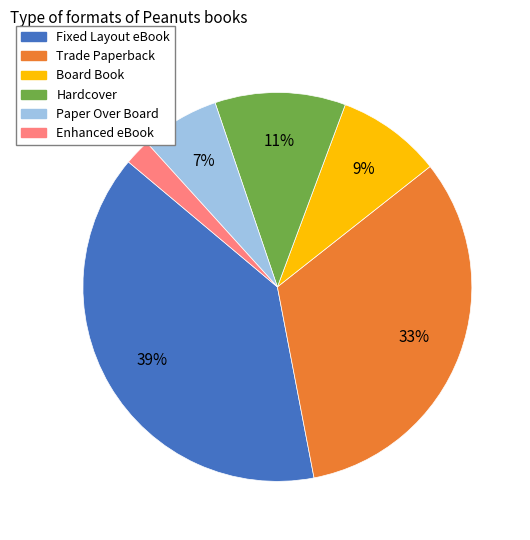

To the nearest percent, what is the average slice percentage?

17%